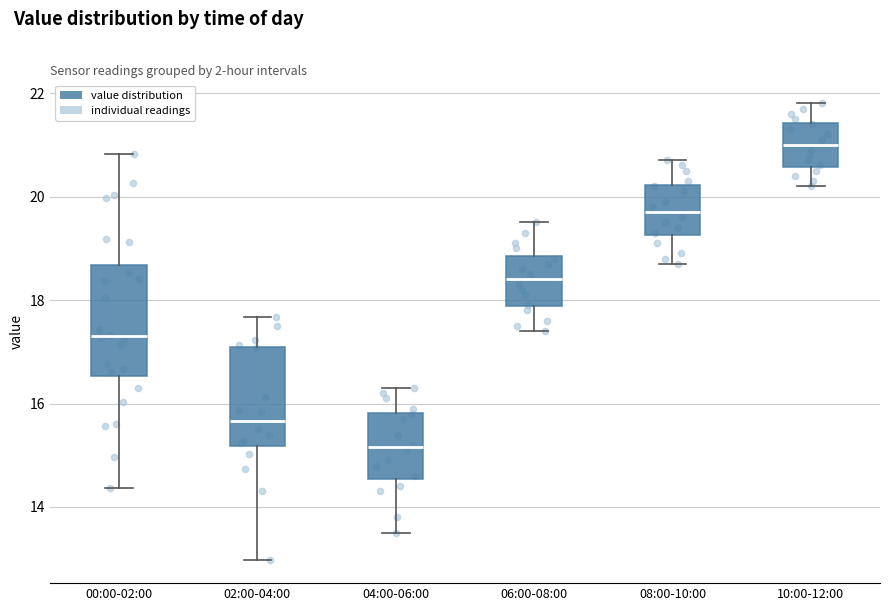

Reading left to right, read every box against the y-axis: the position of its median line, the range the box covers, and the ends of its whiskers. The values are not printed on the chart, so give them approximately, as read against the axis.

00:00-02:00: median 17.4, box 16.6 to 18.6, whiskers 14.4 to 20.8
02:00-04:00: median 15.6, box 15.2 to 17.0, whiskers 13.0 to 17.6
04:00-06:00: median 15.2, box 14.6 to 15.8, whiskers 13.6 to 16.4
06:00-08:00: median 18.4, box 17.8 to 18.8, whiskers 17.4 to 19.6
08:00-10:00: median 19.8, box 19.2 to 20.2, whiskers 18.8 to 20.8
10:00-12:00: median 21.0, box 20.6 to 21.4, whiskers 20.2 to 21.8